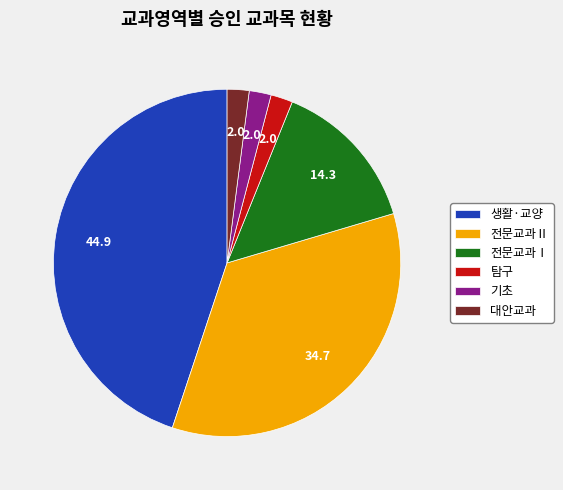

Does 전문교과Ⅱ account for over 50% of the chart?

No